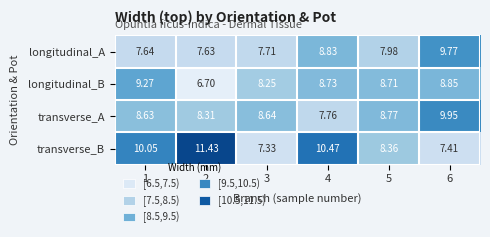

Which series has the largest total across all categories?

transverse_B